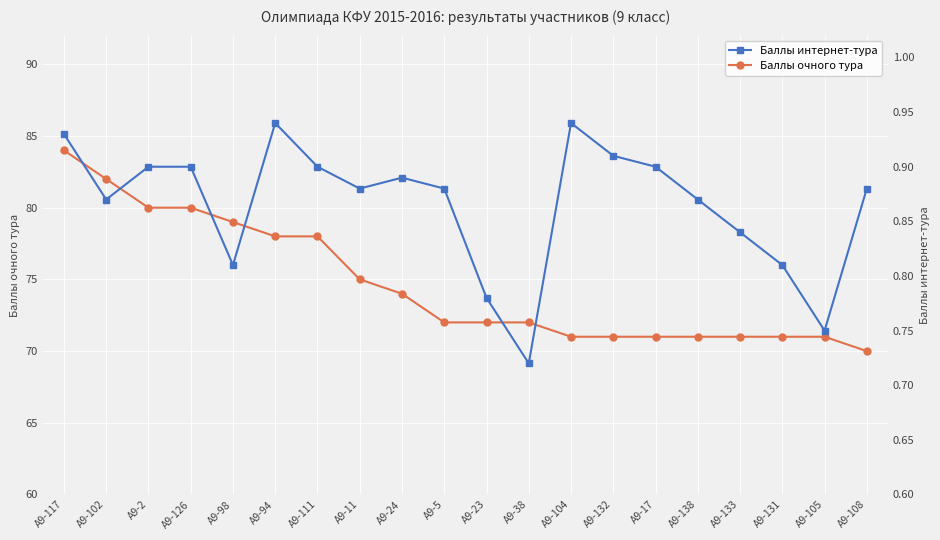

Which series has the largest total across all categories?

Баллы очного тура